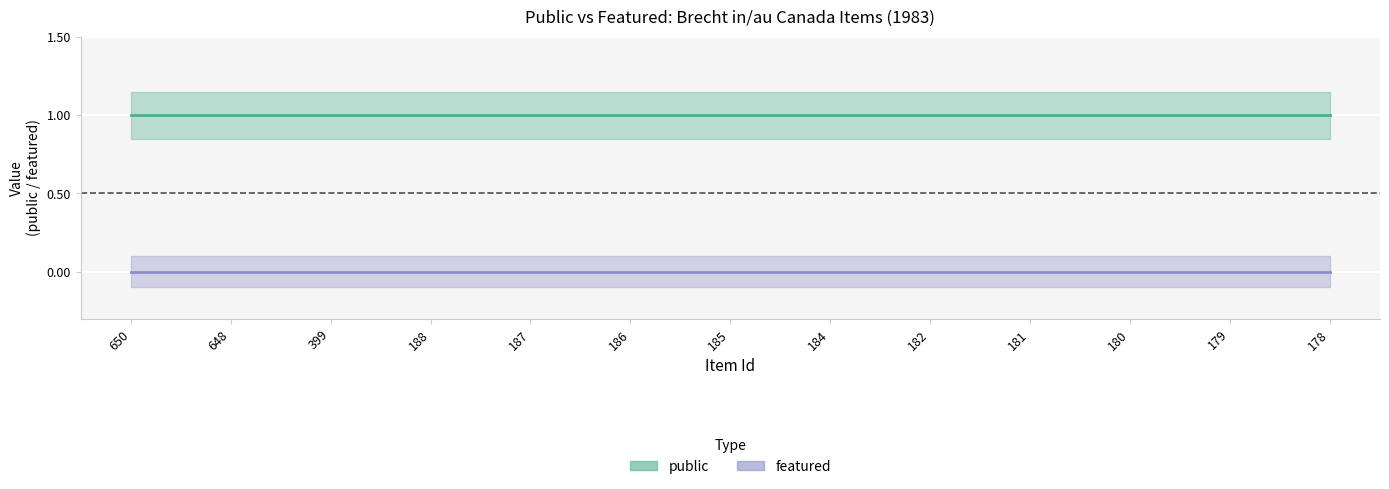

List the series in order of their peak value, lowest first.

featured, public